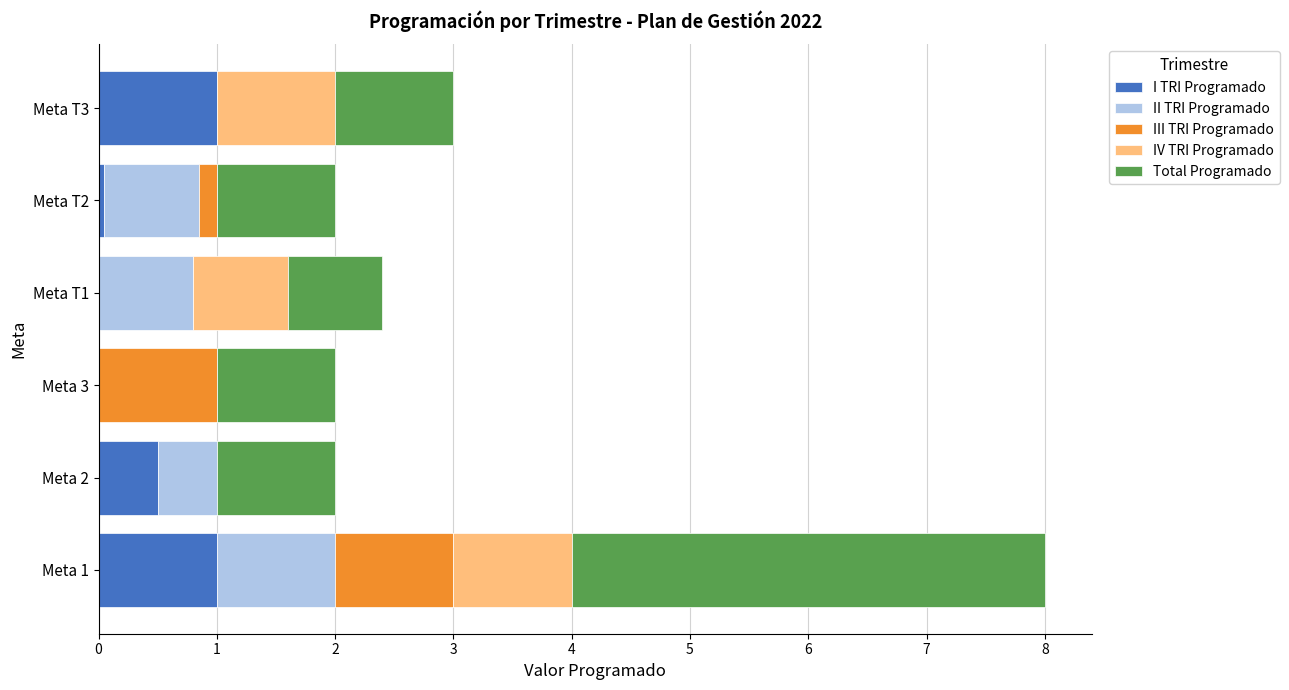

What is the maximum value for I TRI Programado?

1.0